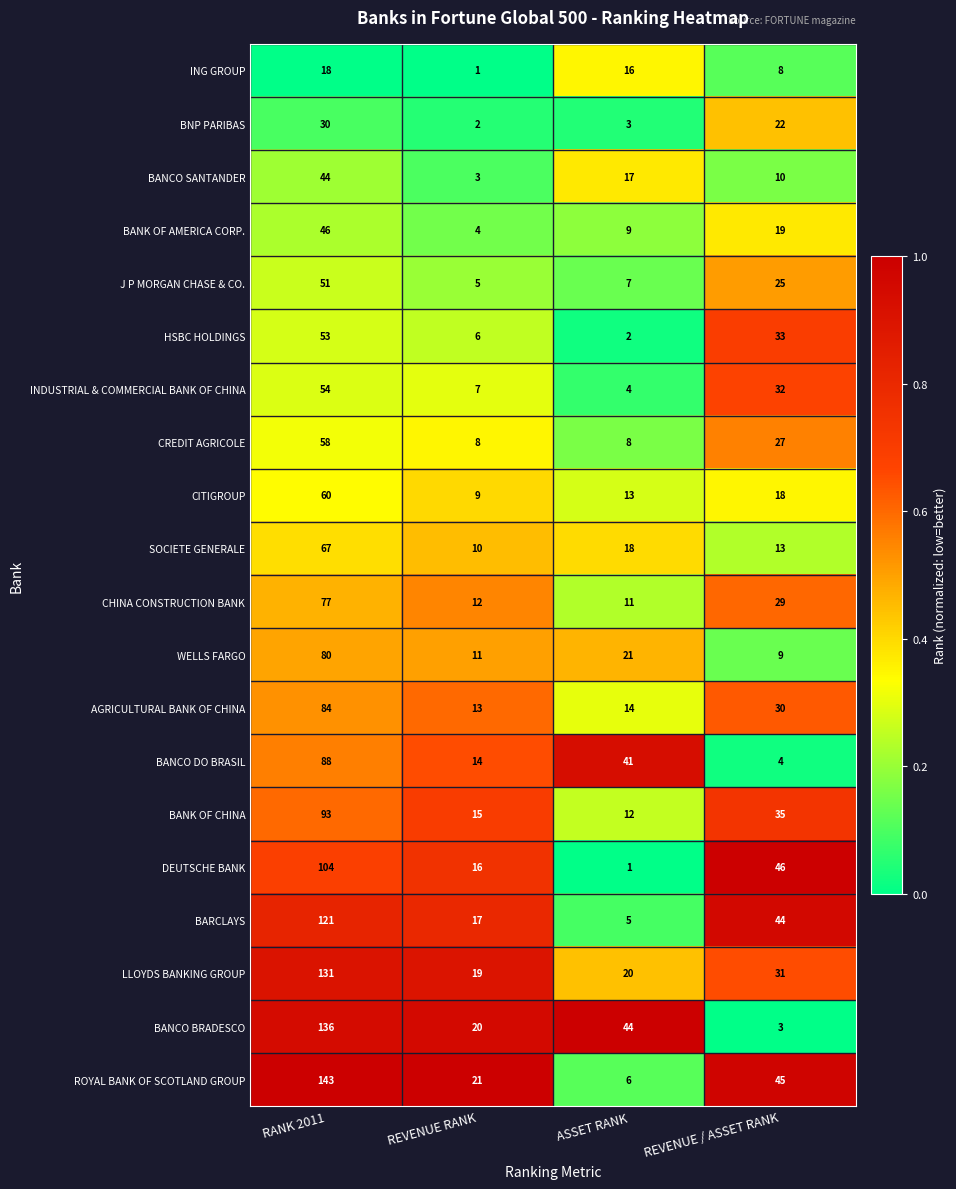

Rank the series at ASSET RANK from highest to lowest value.

BANCO BRADESCO, BANCO DO BRASIL, WELLS FARGO, LLOYDS BANKING GROUP, SOCIETE GENERALE, BANCO SANTANDER, ING GROUP, AGRICULTURAL BANK OF CHINA, CITIGROUP, BANK OF CHINA, CHINA CONSTRUCTION BANK, BANK OF AMERICA CORP., CREDIT AGRICOLE, J P MORGAN CHASE & CO., ROYAL BANK OF SCOTLAND GROUP, BARCLAYS, INDUSTRIAL & COMMERCIAL BANK OF CHINA, BNP PARIBAS, HSBC HOLDINGS, DEUTSCHE BANK